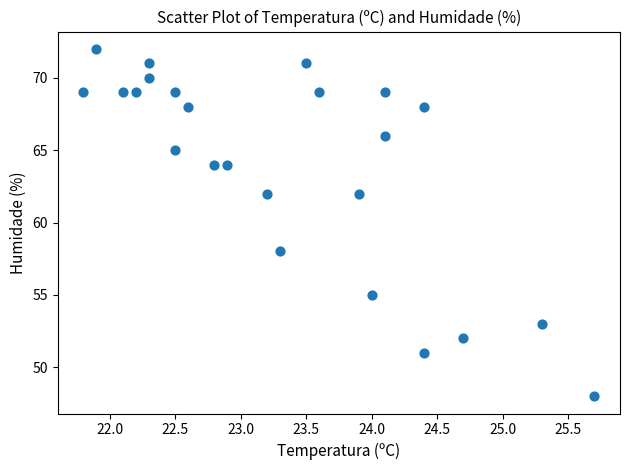

What is the range of Y values (max minus min)?

24